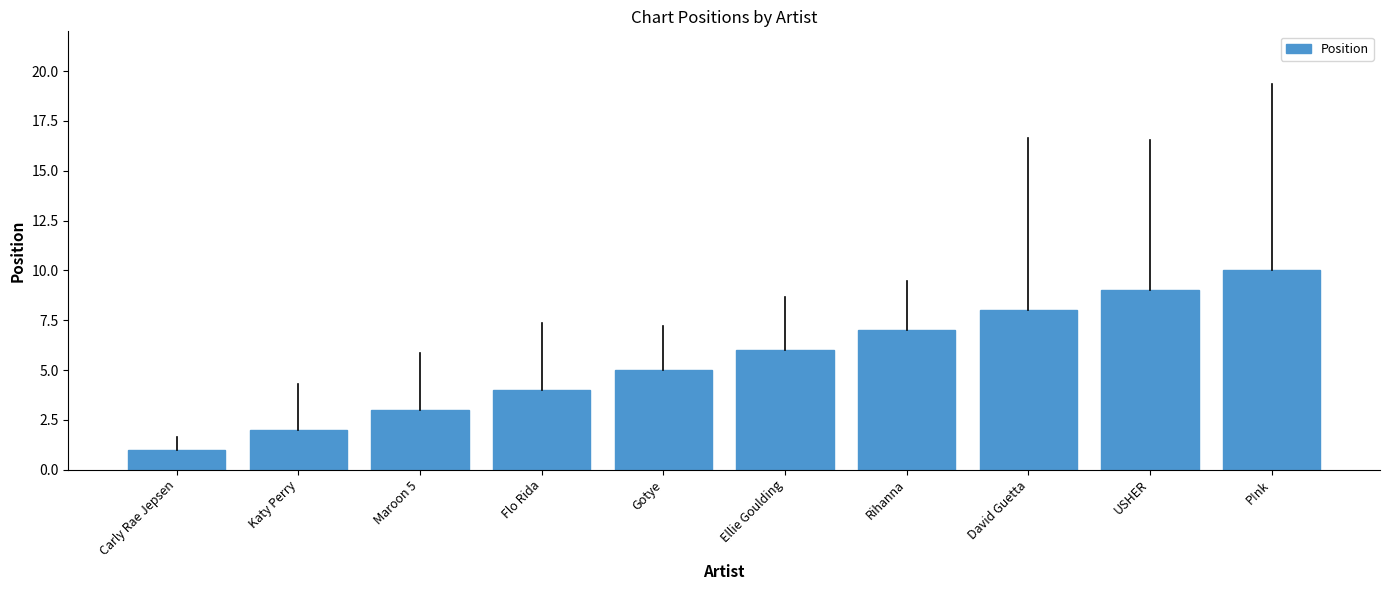

Is it true that the value at Flo Rida is 4?

True